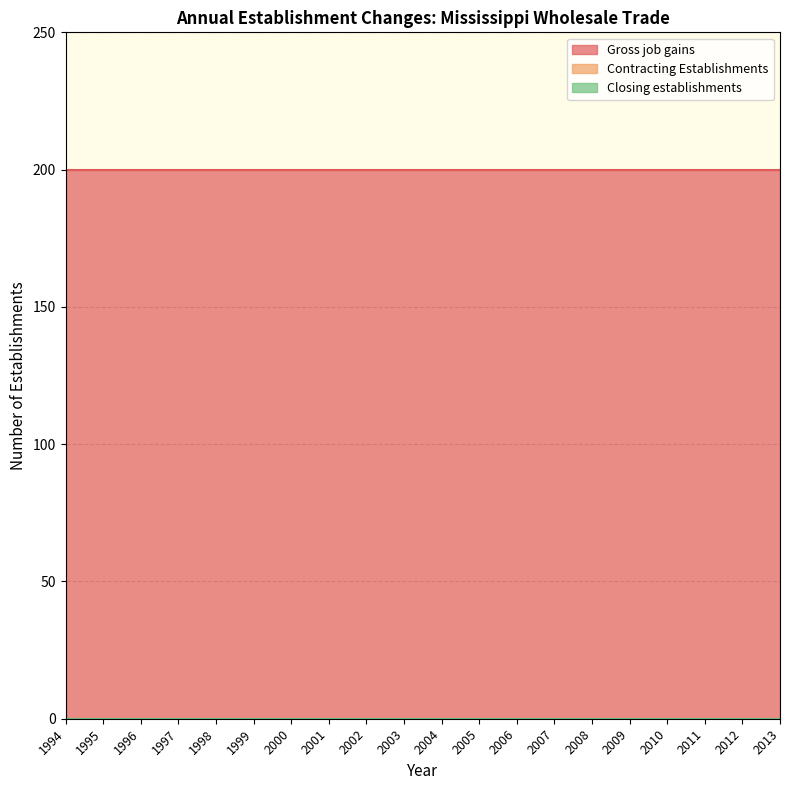

What is the difference between the highest and lowest values at 2001?

200